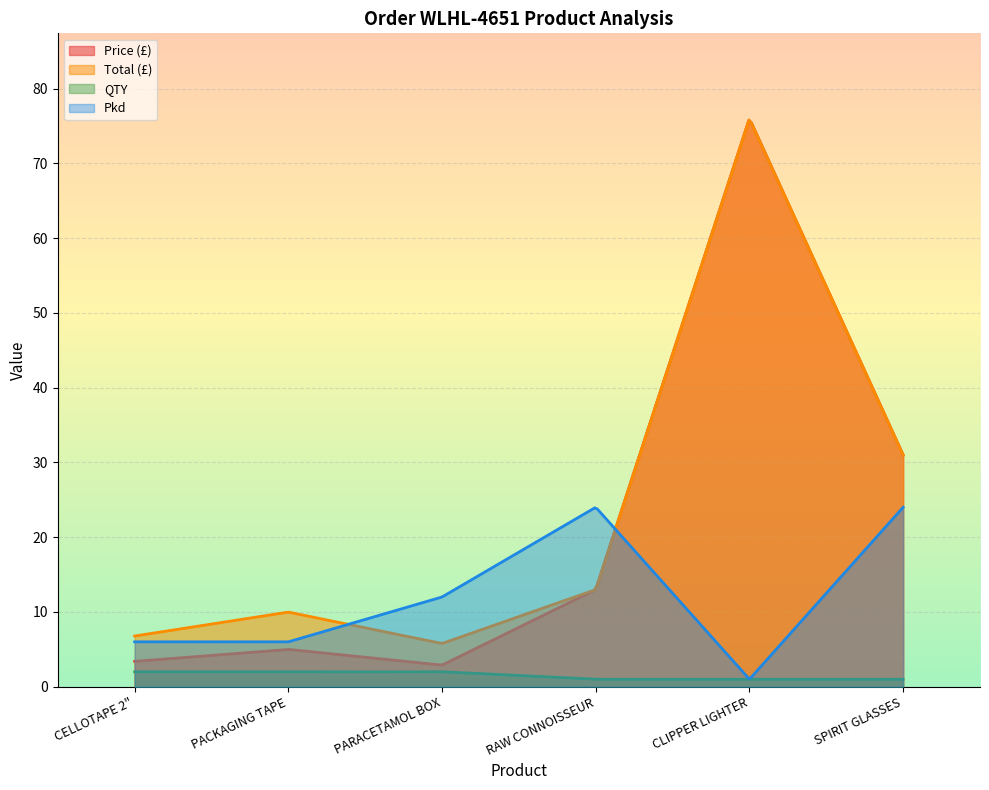

Which has a higher value, CLIPPER LIGHTER or PACKAGING TAPE?

CLIPPER LIGHTER